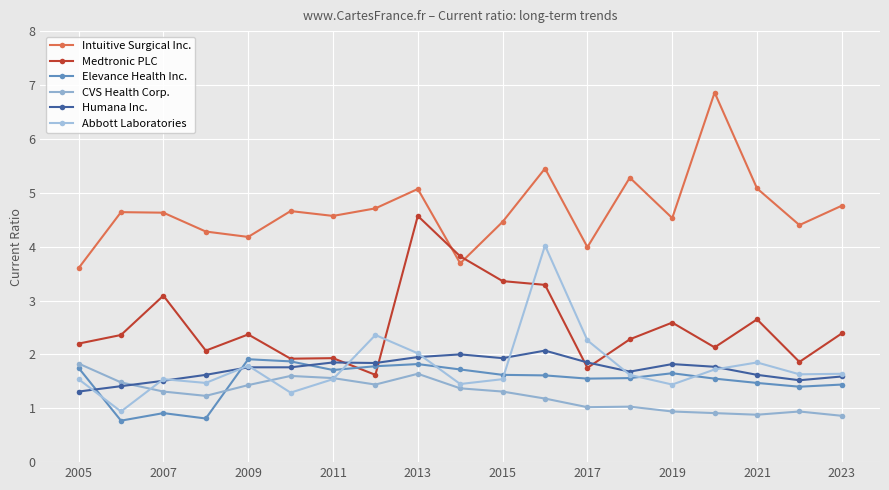

How many lines are shown in the chart?

6